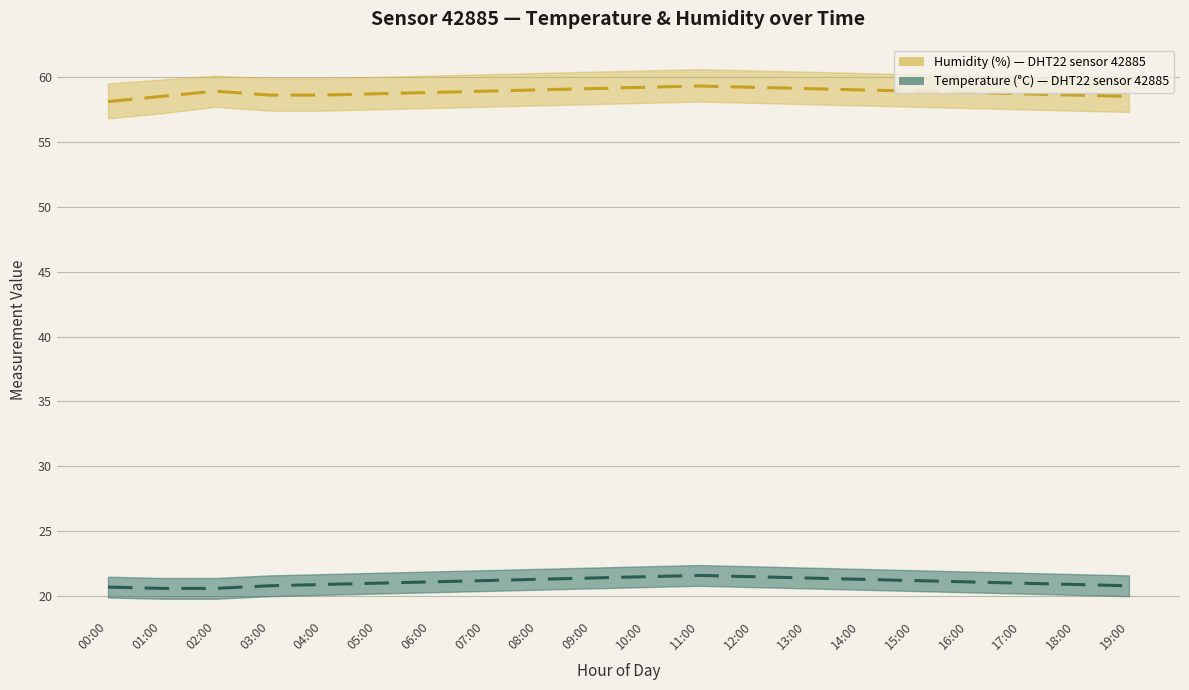

What position from the right is 16:00?

4